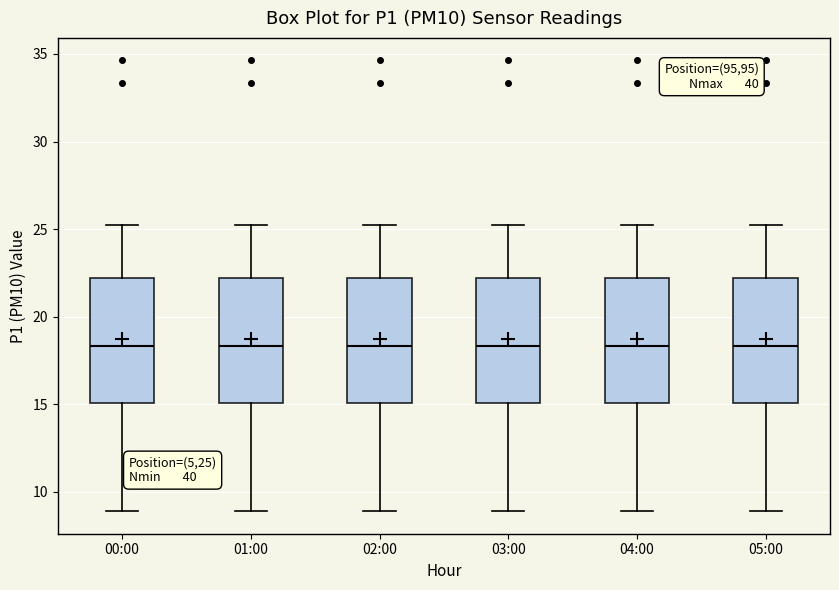

Where does the median line of the box for 02:00 sit on the y-axis? The values are not printed on the chart, so give them approximately, as read against the axis.

18.5